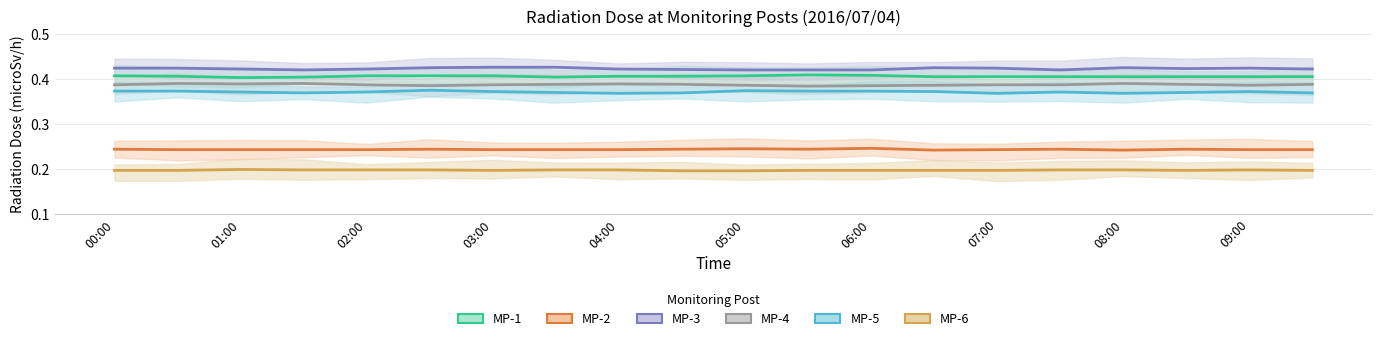

What is the smallest value displayed?

0.2